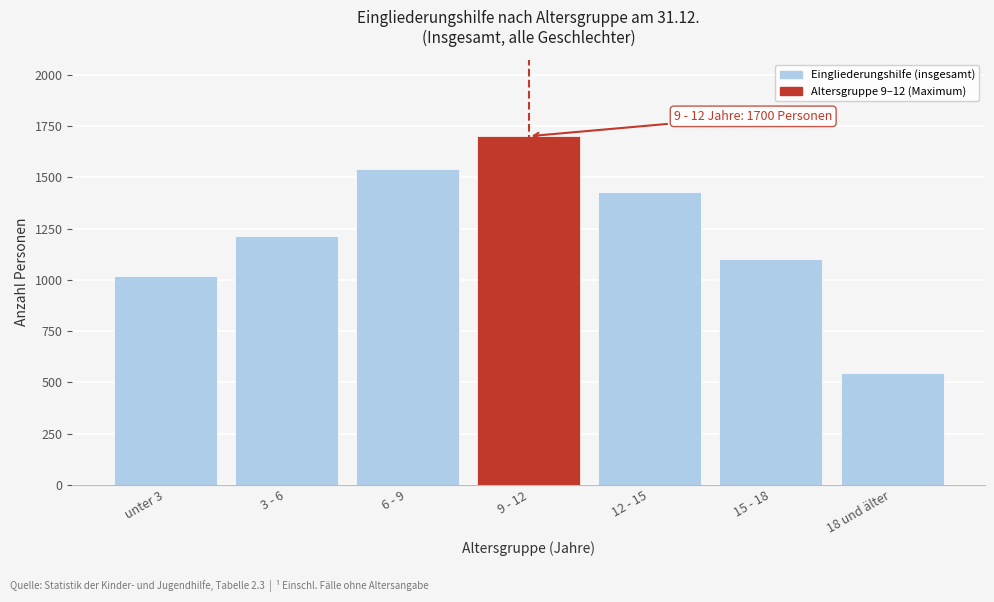

Reading left to right, extract all data points from this chart.

unter 3=1018	3 - 6=1214	6 - 9=1541	9 - 12=1700	12 - 15=1428	15 - 18=1103	18 und älter=547